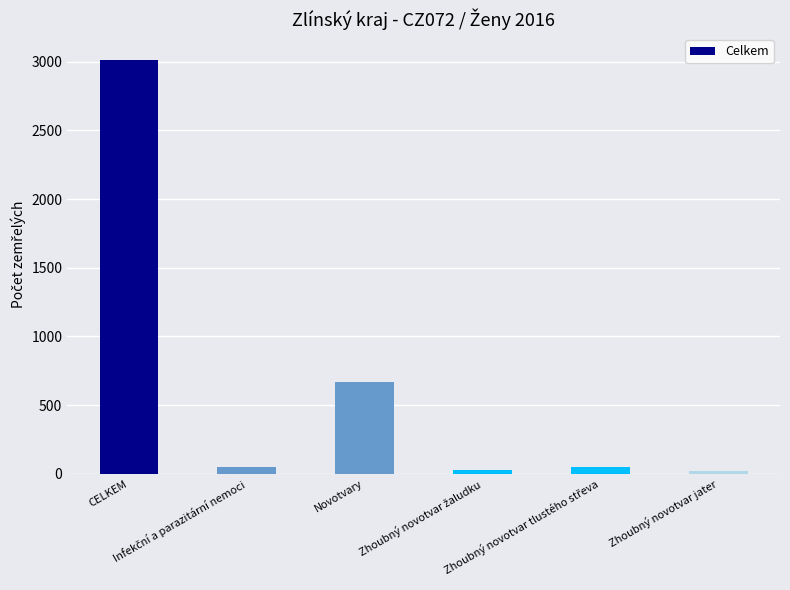

What is the minimum value shown in the chart?

21